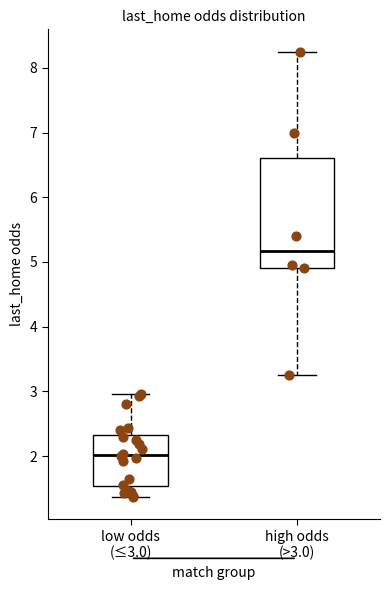

Where does the lower whisker of the box for low odds (≤3.0) end on the y-axis? The values are not printed on the chart, so give them approximately, as read against the axis.

1.4